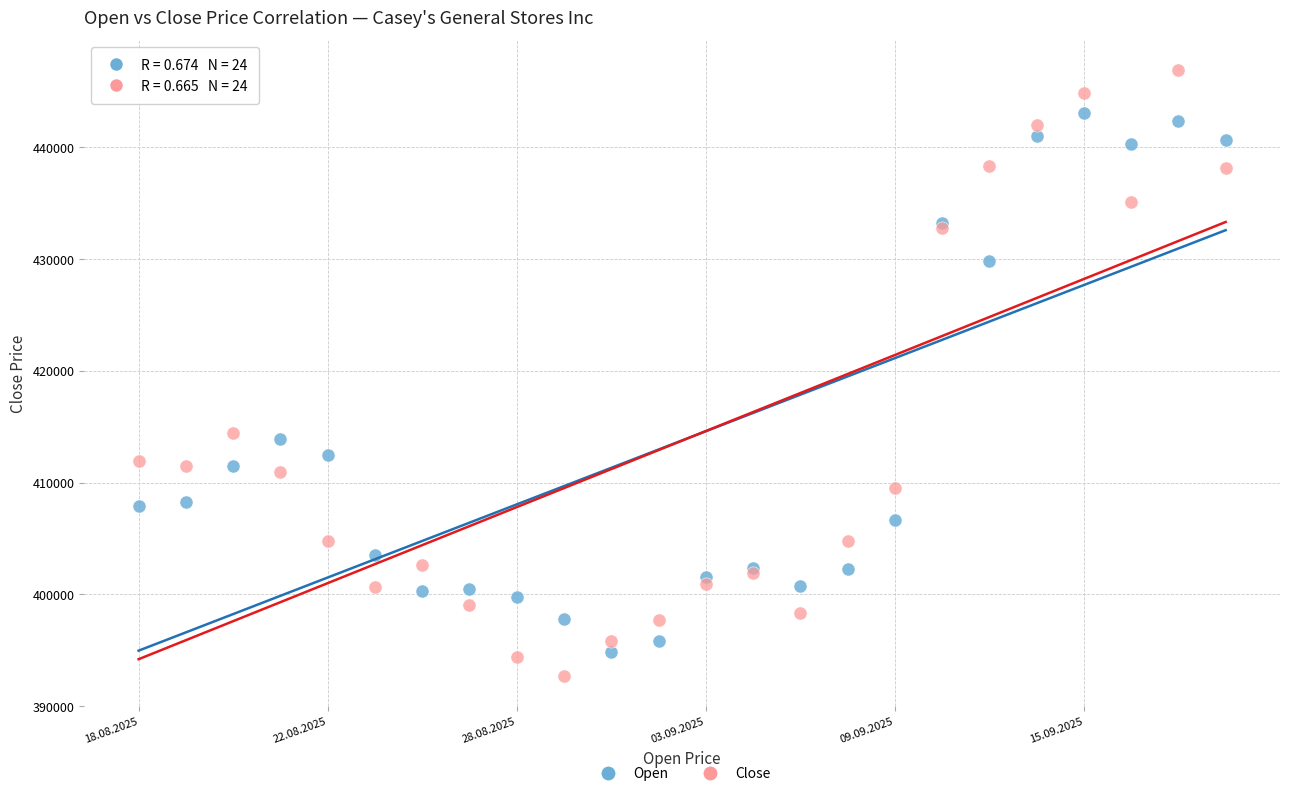

What are all the series names shown in the legend?

Open, Close